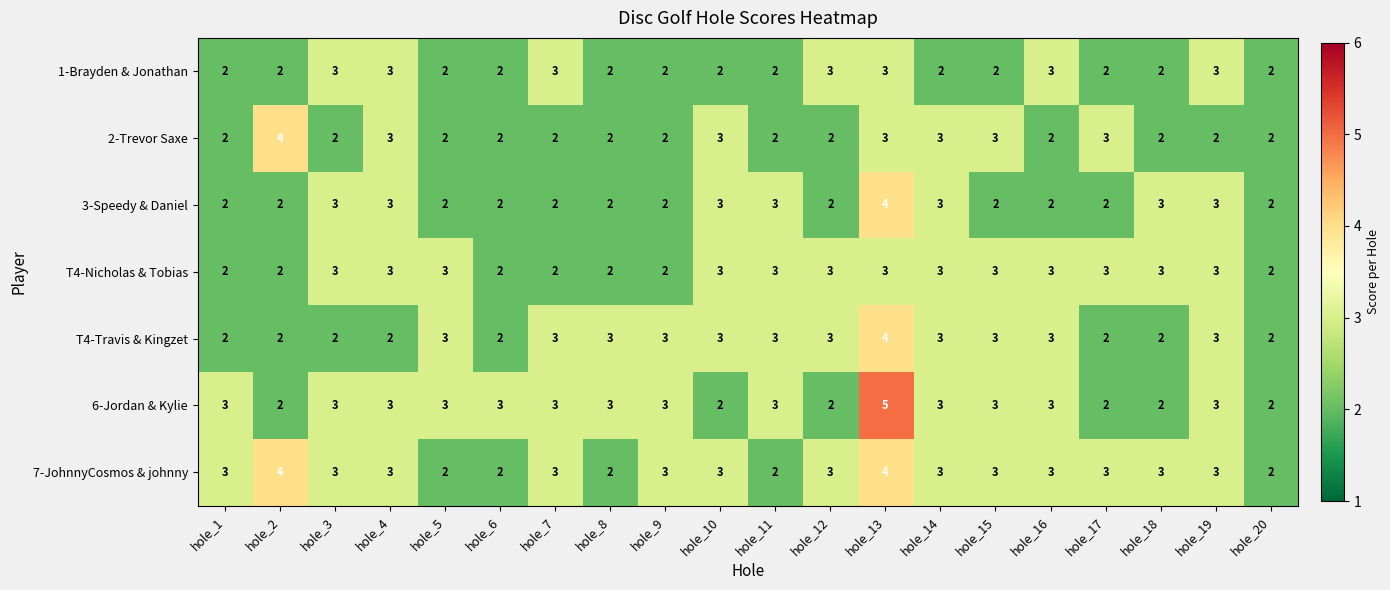

What is the sum of the 6-Jordan & Kylie values at hole_3 and hole_8?

6